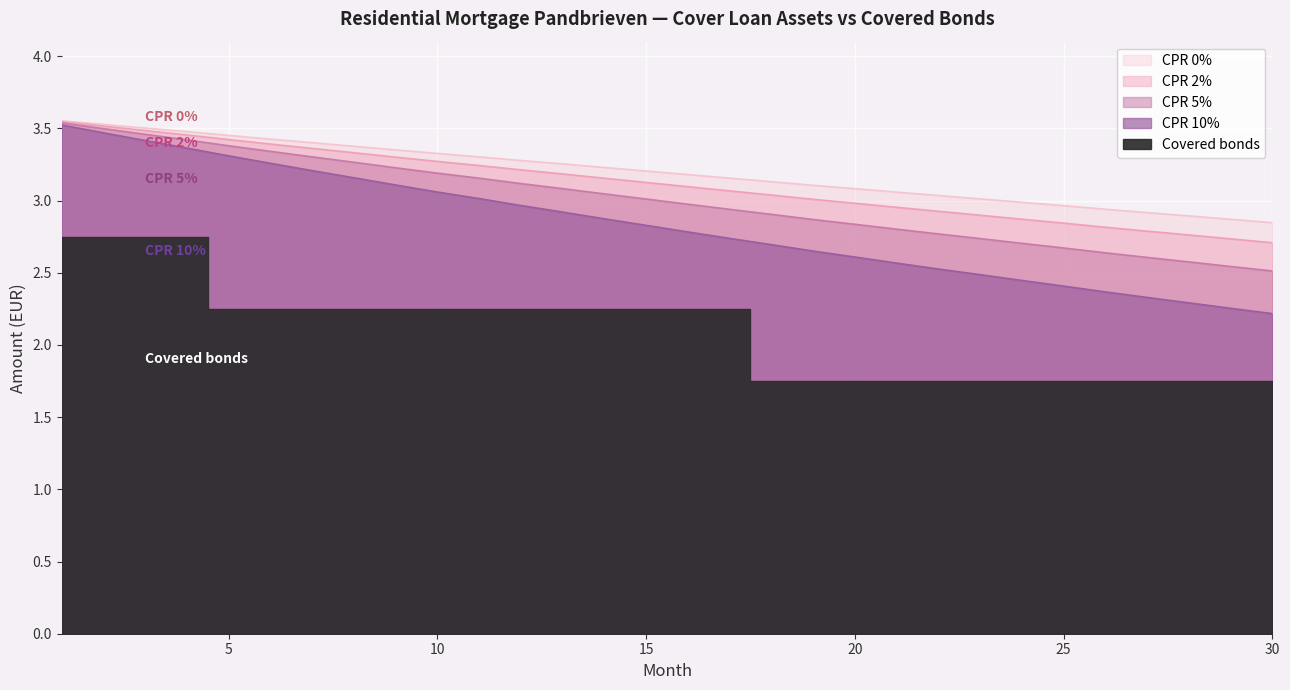

True or false: CPR 5% has more than 2 interior local peaks.

False